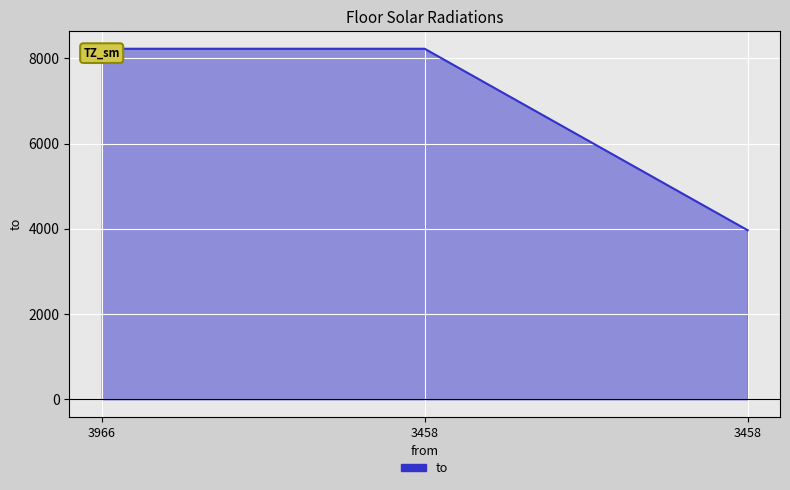

What is the greatest value displayed?

8224